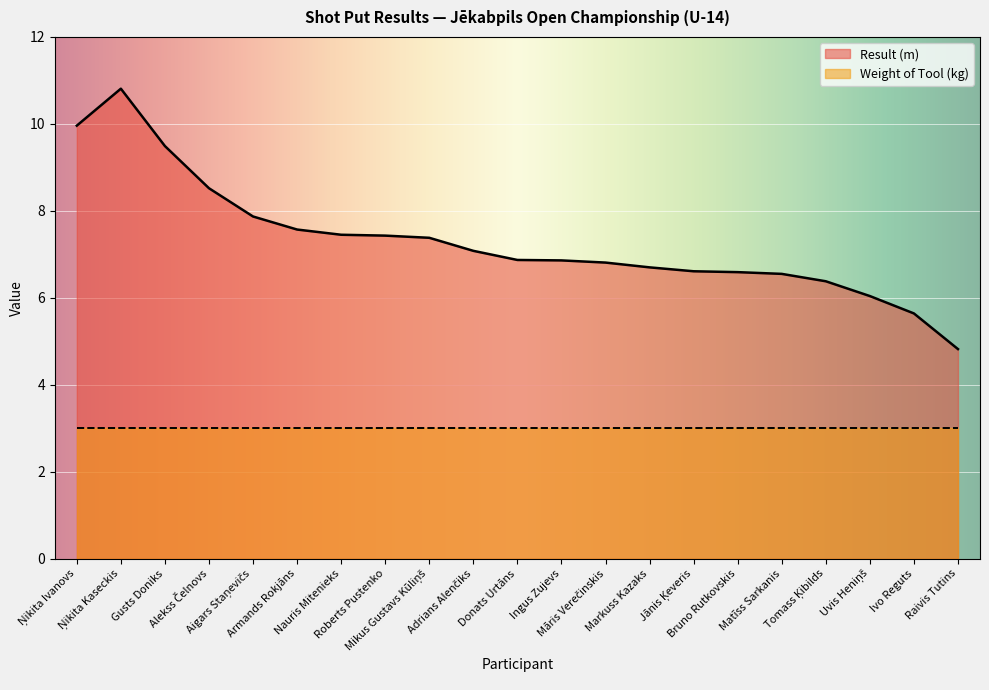

List the labels in order of value, smallest first.

Raivis Tutins, Ivo Reguts, Uvis Heniņš, Tomass Ķibilds, Matīss Sarkanis, Bruno Rutkovskis, Jānis Ķeveris, Markuss Kazaks, Māris Verečinskis, Ingus Zujevs, Donats Urtāns, Adrians Alenčiks, Mikus Gustavs Kūliņš, Roberts Pustenko, Nauris Mitenieks, Armands Rokjāns, Aigars Staņevičs, Alekss Čelnovs, Gusts Doniks, Ņikita Ivanovs, Ņikita Kaseckis